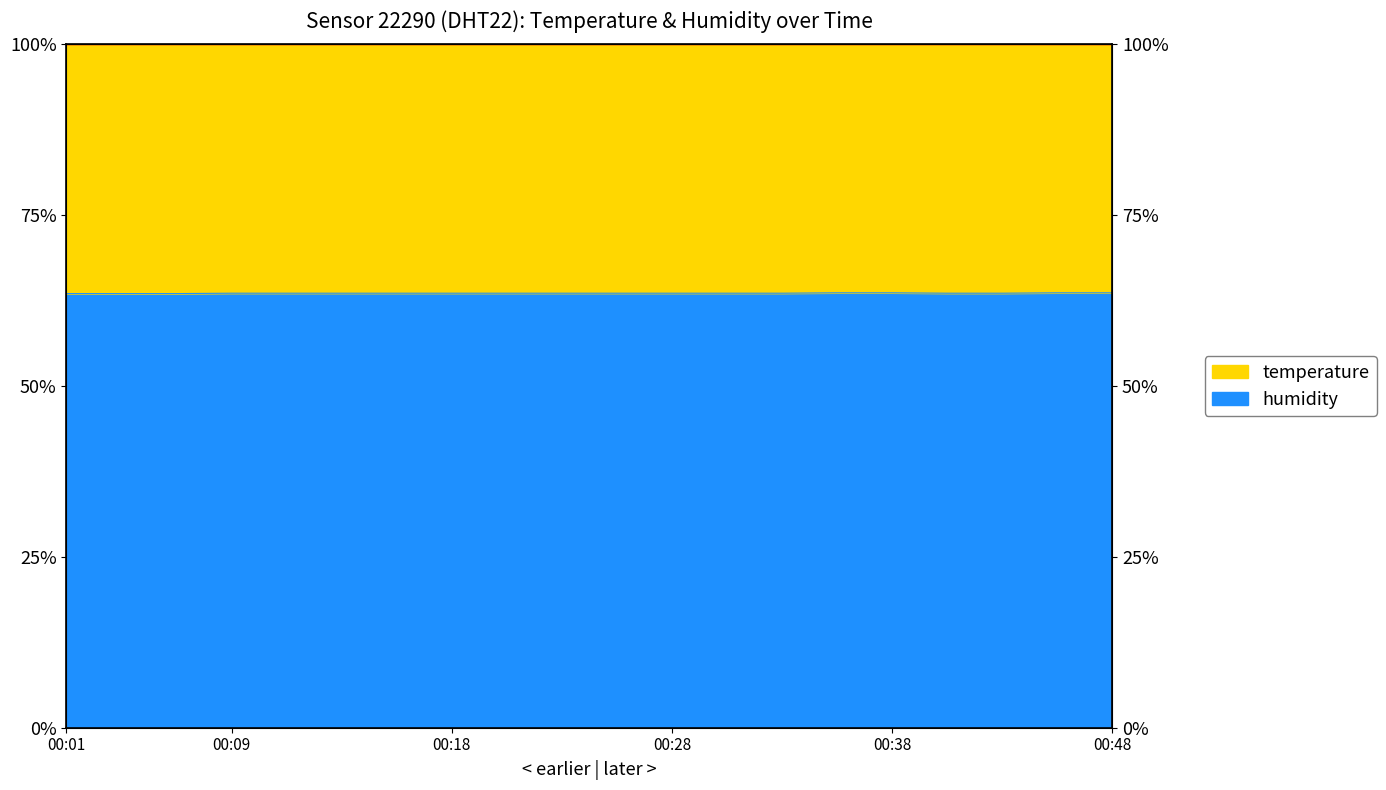

List the labels in order of value, largest first.

00:36, 00:38, 00:46, 00:48, 00:09, 00:11, 00:14, 00:16, 00:18, 00:21, 00:23, 00:26, 00:28, 00:31, 00:33, 00:41, 00:43, 00:01, 00:04, 00:06